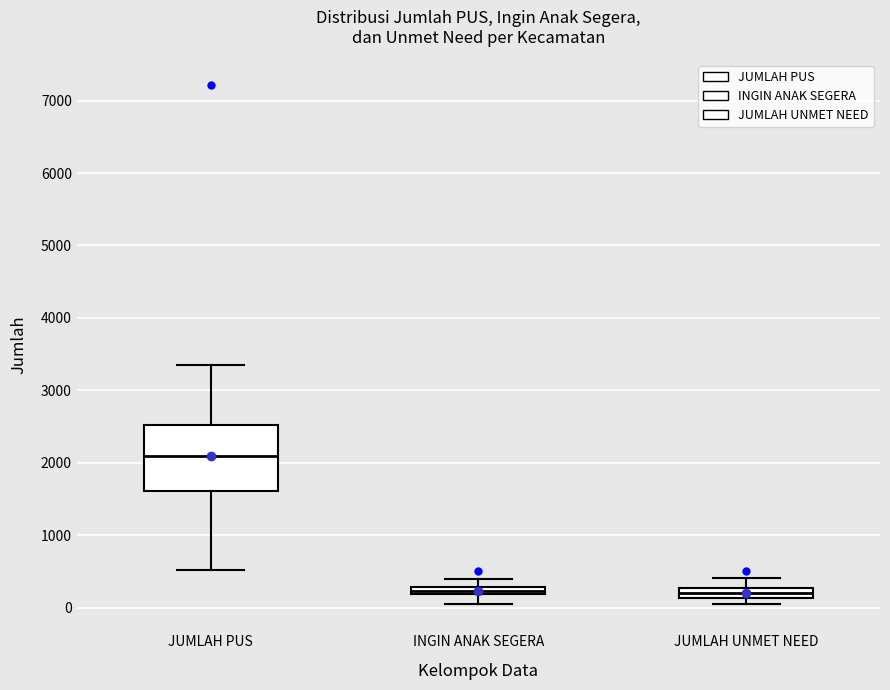

Where does the median line of the box for JUMLAH PUS sit on the y-axis? The values are not printed on the chart, so give them approximately, as read against the axis.

2100